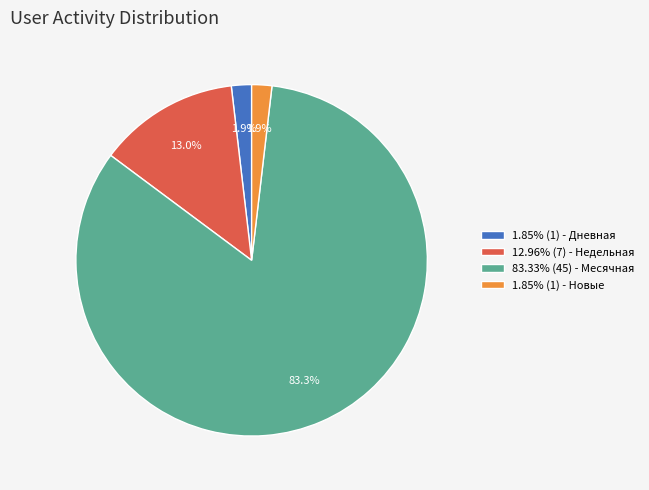

Do 83.33% (45) - Месячная and 1.85% (1) - Новые together represent more than half of the pie?

Yes